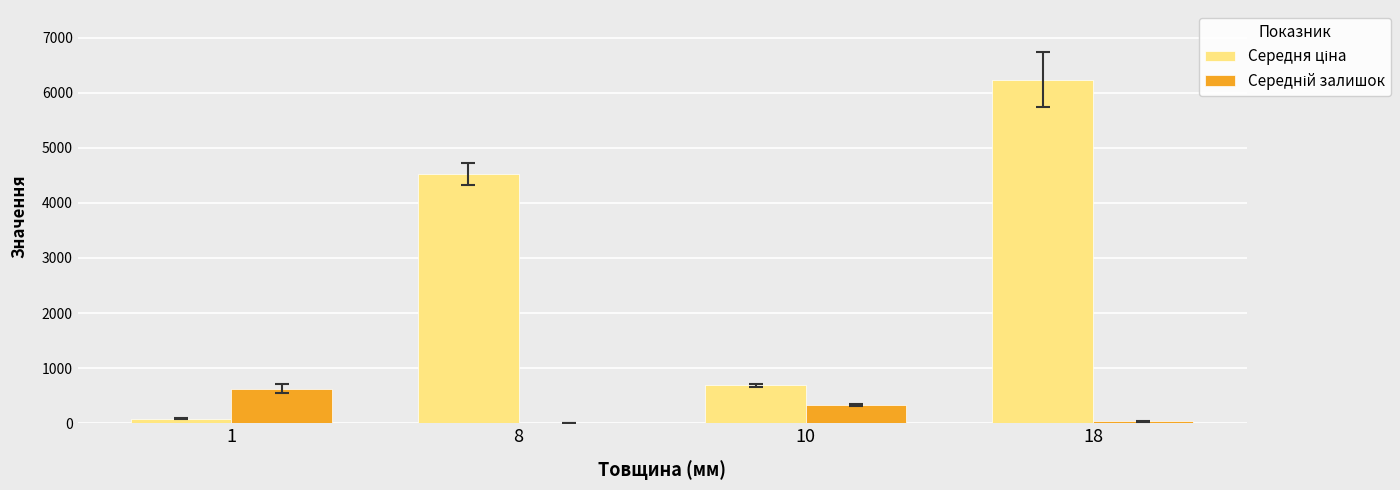

What is the greatest value displayed?

6235.9